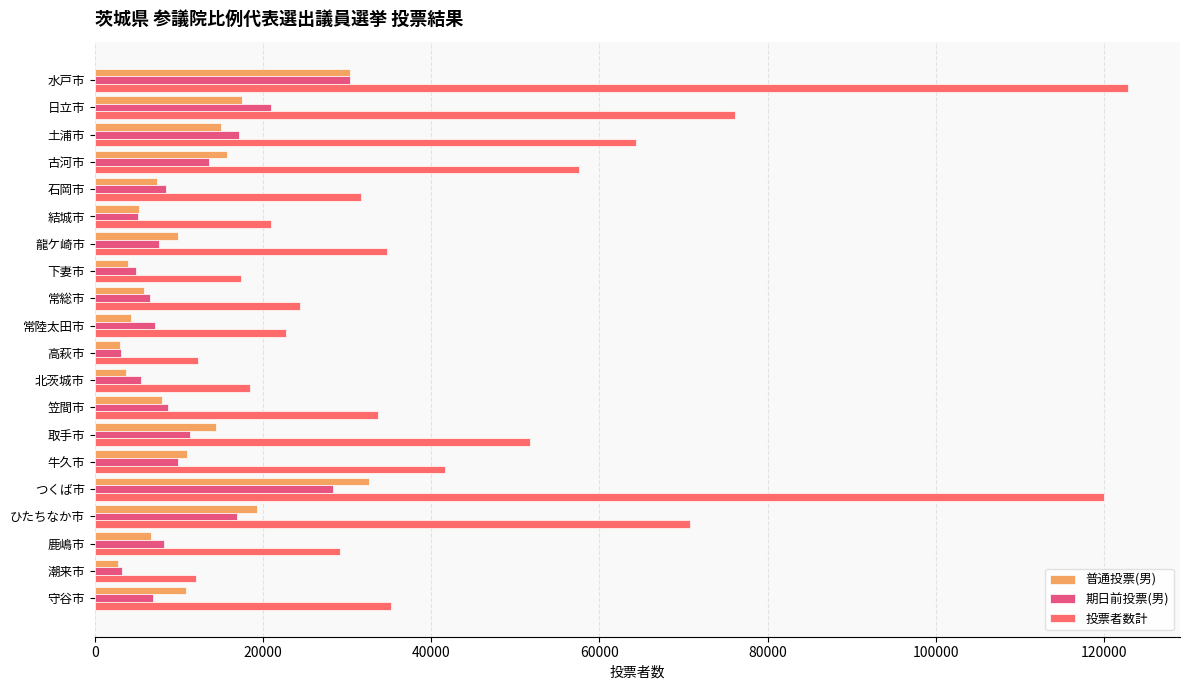

How many data points does each series have?

20